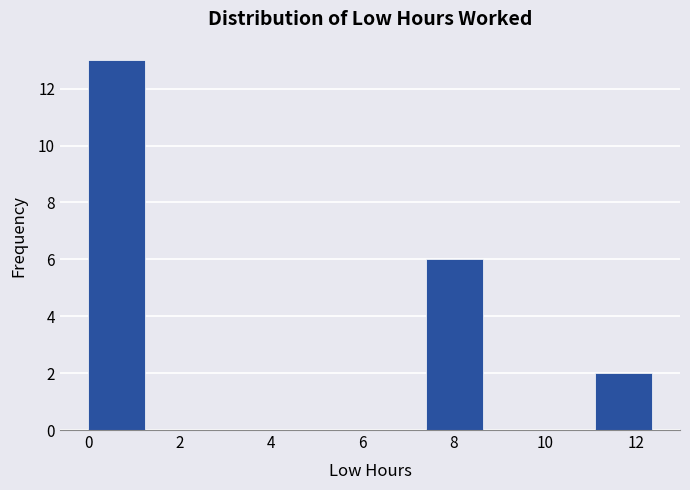

Reading left to right, list every bar in this chart as the range it spans on the x-axis followed by its height. Neither the bar edges nor the heights are printed on the chart, so give them approximately, as read against the axes.

0.0 to 1.2: 13
1.2 to 2.4: 0
2.4 to 3.8: 0
3.8 to 5.0: 0
5.0 to 6.2: 0
6.2 to 7.4: 0
7.4 to 8.6: 6
8.6 to 9.8: 0
9.8 to 11.2: 0
11.2 to 12.4: 2